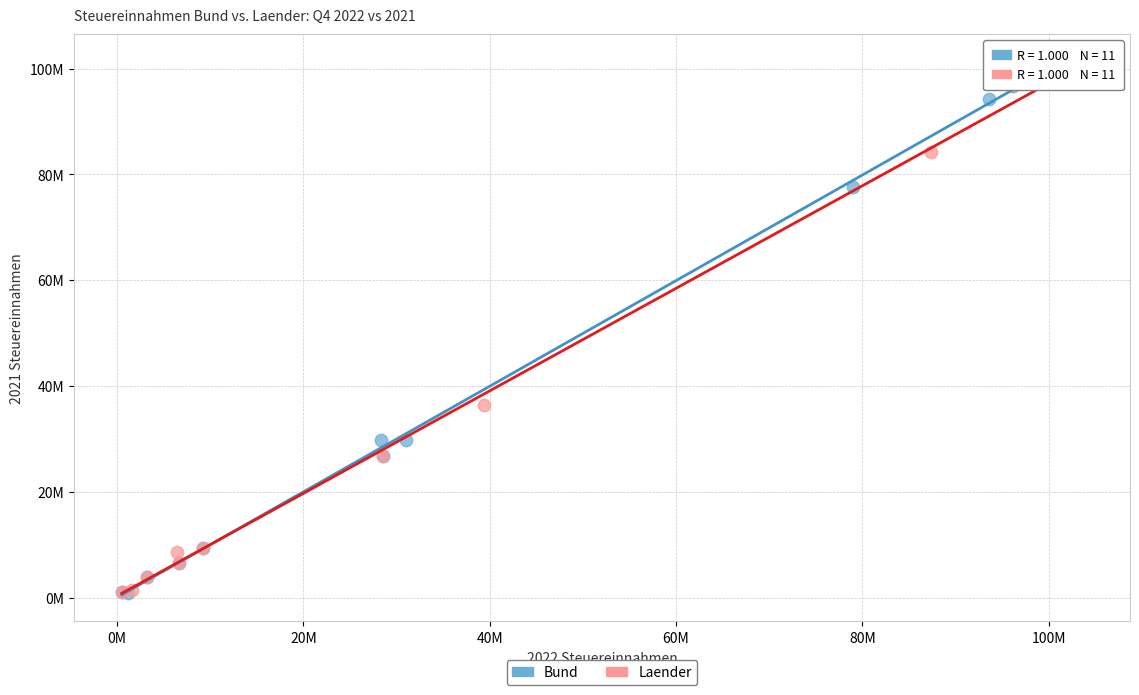

Which series contains the highest Y value?

Laender